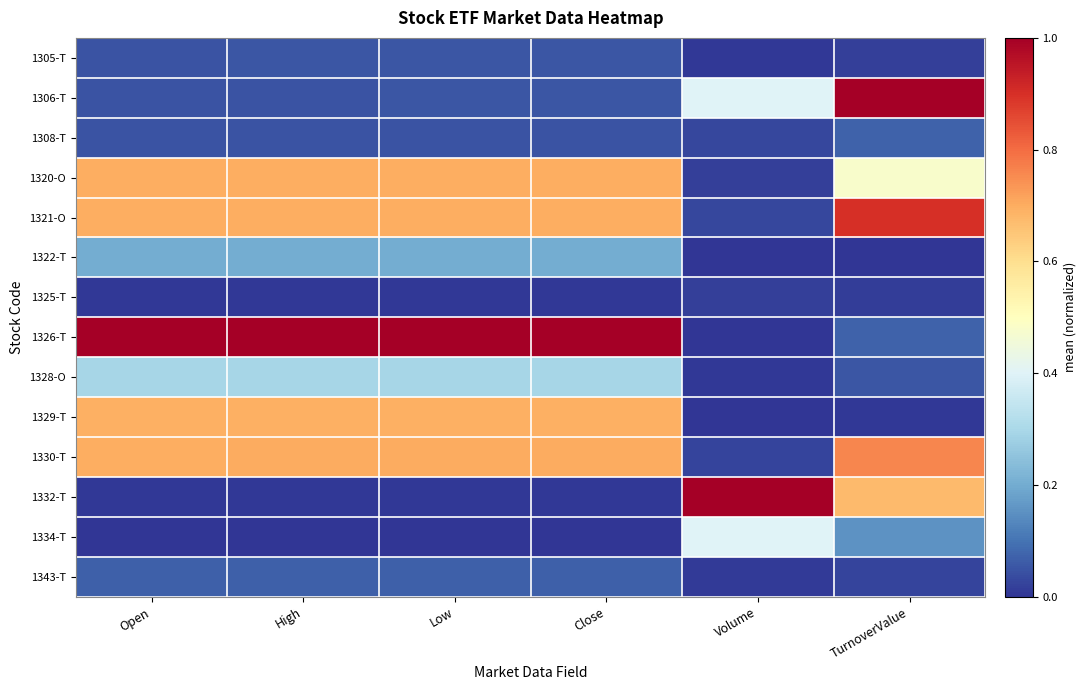

Reading left to right, extract all data points from this chart.

1305-T: Open=0.1	High=0.1	Low=0.1	Close=0.1	Volume=0.0	TurnoverValue=0.0
1306-T: Open=0.1	High=0.1	Low=0.1	Close=0.1	Volume=0.4	TurnoverValue=1.0
1308-T: Open=0.0	High=0.0	Low=0.1	Close=0.1	Volume=0.0	TurnoverValue=0.1
1320-O: Open=0.7	High=0.7	Low=0.7	Close=0.7	Volume=0.0	TurnoverValue=0.5
1321-O: Open=0.7	High=0.7	Low=0.7	Close=0.7	Volume=0.0	TurnoverValue=0.9
1322-T: Open=0.2	High=0.2	Low=0.2	Close=0.2	Volume=0.0	TurnoverValue=0.0
1325-T: Open=0.0	High=0.0	Low=0.0	Close=0.0	Volume=0.0	TurnoverValue=0.0
1326-T: Open=1.0	High=1.0	Low=1.0	Close=1.0	Volume=0.0	TurnoverValue=0.1
1328-O: Open=0.3	High=0.3	Low=0.3	Close=0.3	Volume=0.0	TurnoverValue=0.1
1329-T: Open=0.7	High=0.7	Low=0.7	Close=0.7	Volume=0.0	TurnoverValue=0.0
1330-T: Open=0.7	High=0.7	Low=0.7	Close=0.7	Volume=0.0	TurnoverValue=0.8
1332-T: Open=0.0	High=0.0	Low=0.0	Close=0.0	Volume=1.0	TurnoverValue=0.7
1334-T: Open=0.0	High=0.0	Low=0.0	Close=0.0	Volume=0.4	TurnoverValue=0.2
1343-T: Open=0.1	High=0.1	Low=0.1	Close=0.1	Volume=0.0	TurnoverValue=0.0